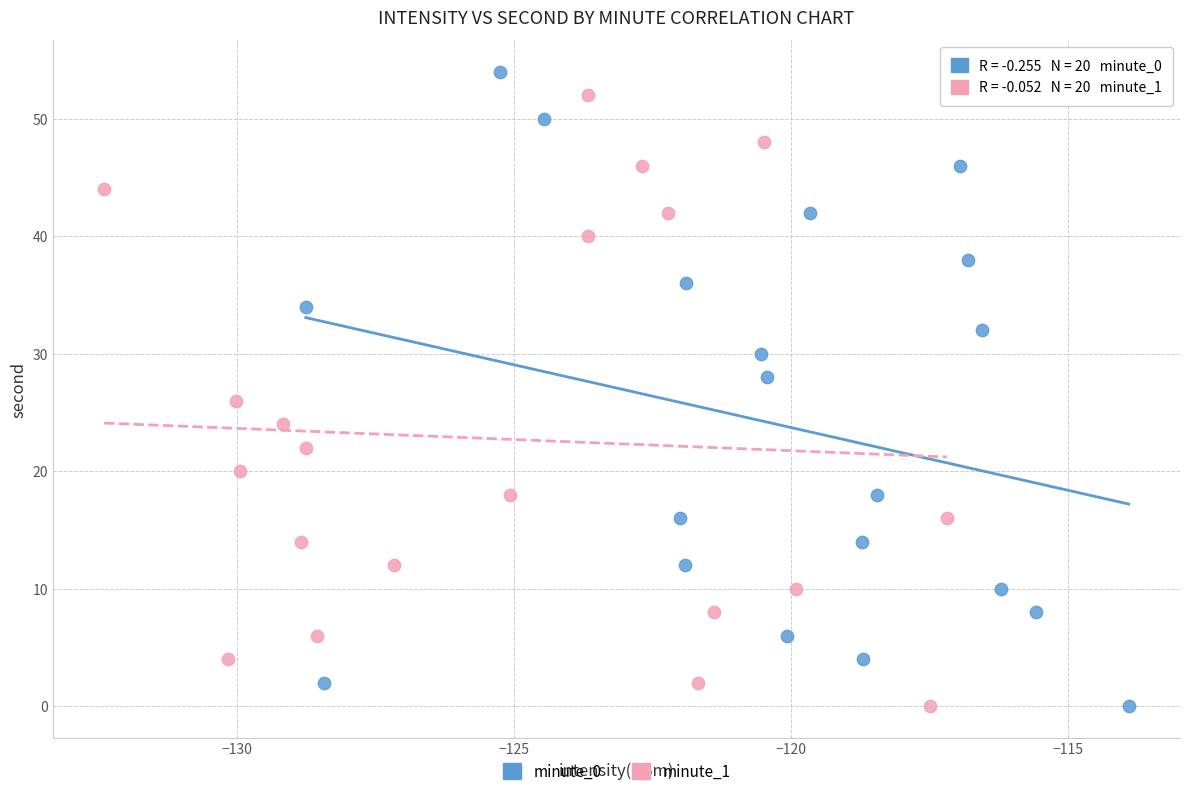

Which series has the largest Y range (max minus min)?

minute_0